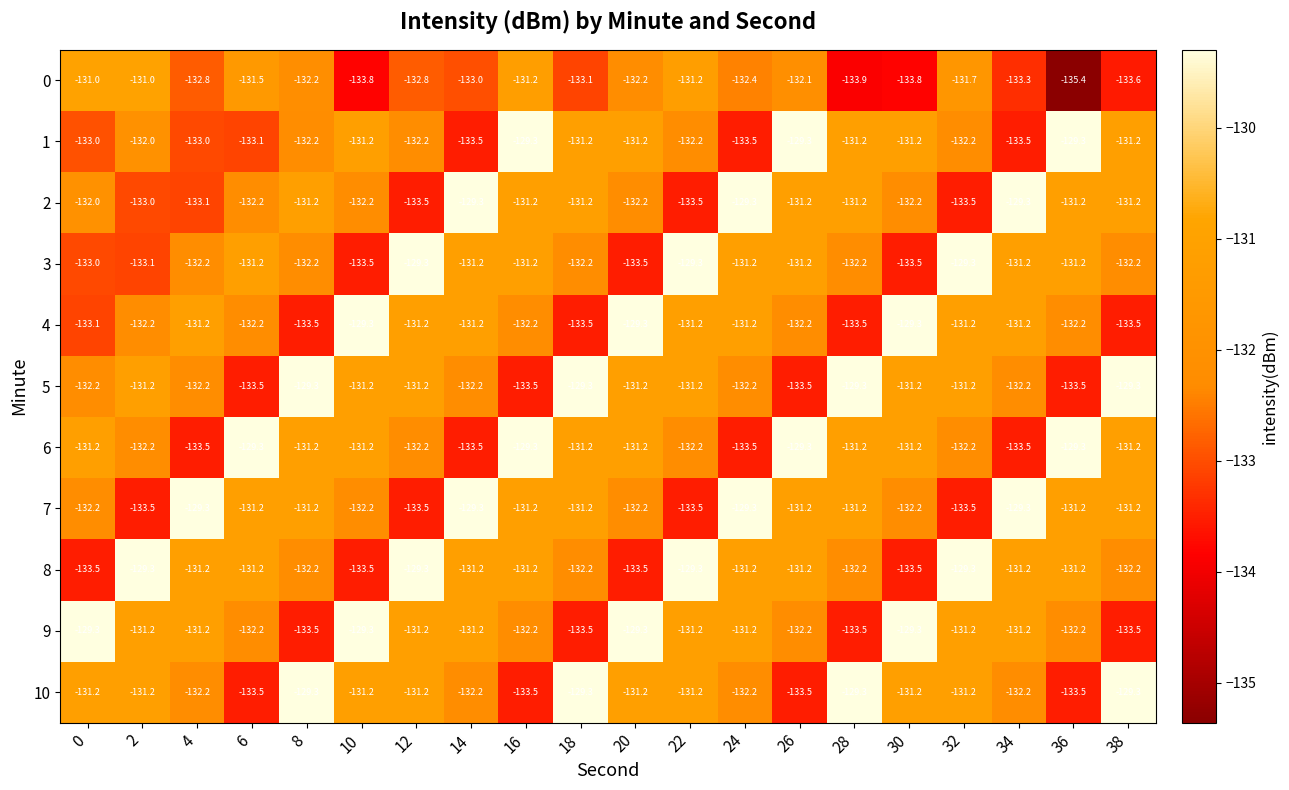

What is the total value across all series at 4?

-1451.9